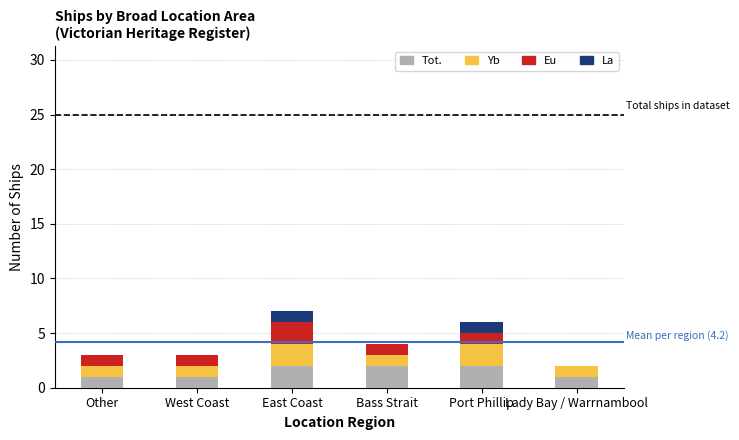

What is the total value across all series at West Coast?

3